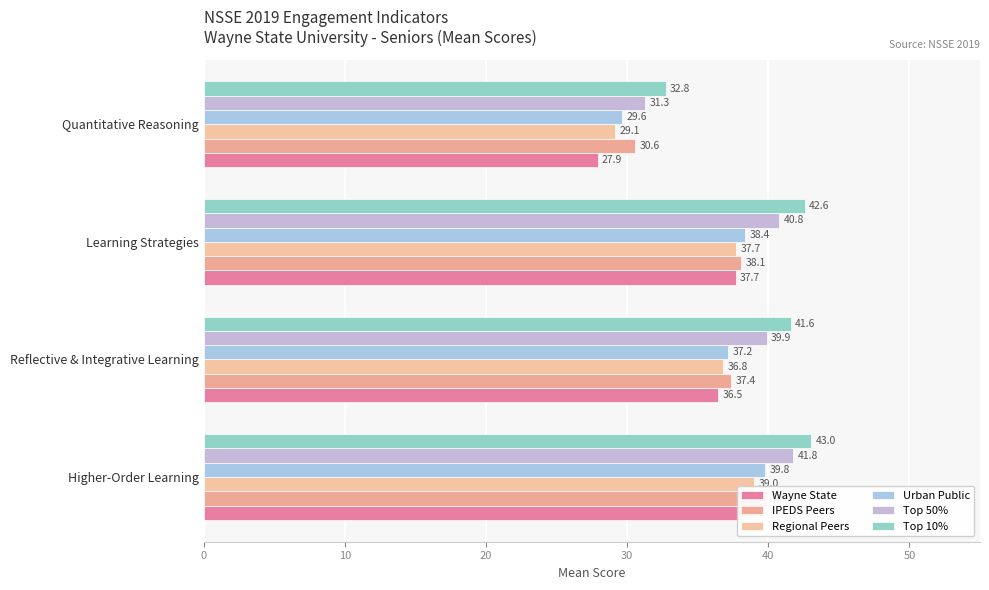

At Quantitative Reasoning, list the series in order from largest to smallest.

Top 10%, Top 50%, IPEDS Peers, Urban Public, Regional Peers, Wayne State